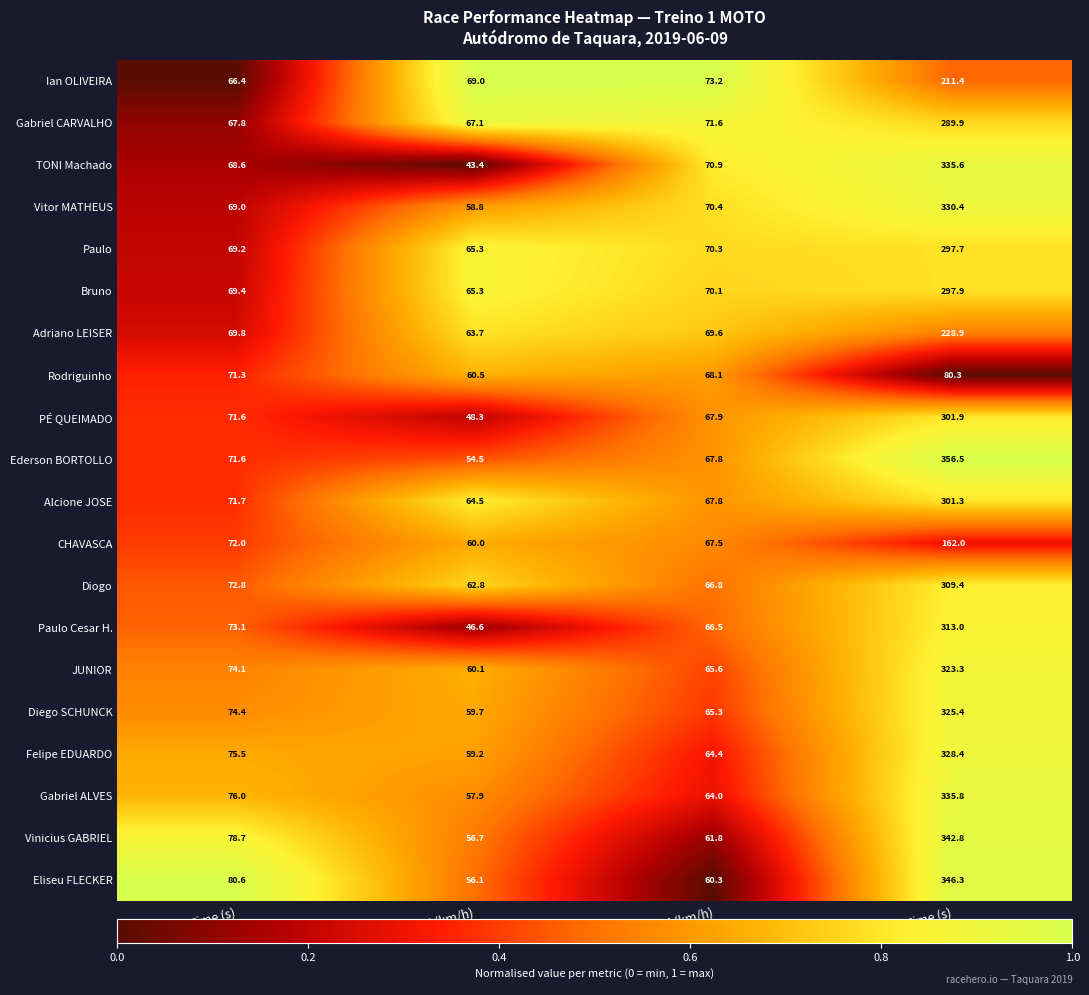

What is the average value of the JUNIOR series?

130.8